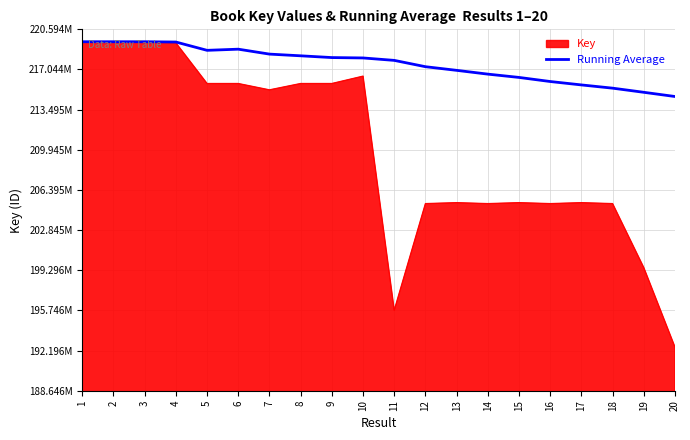

Reading left to right, extract all data points from this chart.

219496583	219496604	219496582	219471883	218737925	218839526	218404075	218253570	218097946	218064487	217849302	217290622	216968668	216634093	216342310	215980671	215679706	215393424	215027499	214655629